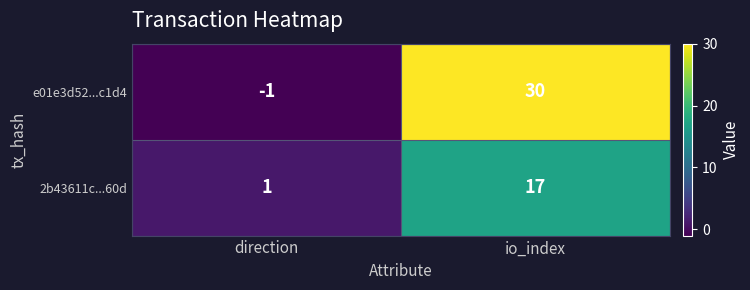

Reading right to left, what are all the values shown in this chart?

e01e3d52...c1d4: io_index=30	direction=-1
2b43611c...60d: io_index=17	direction=1